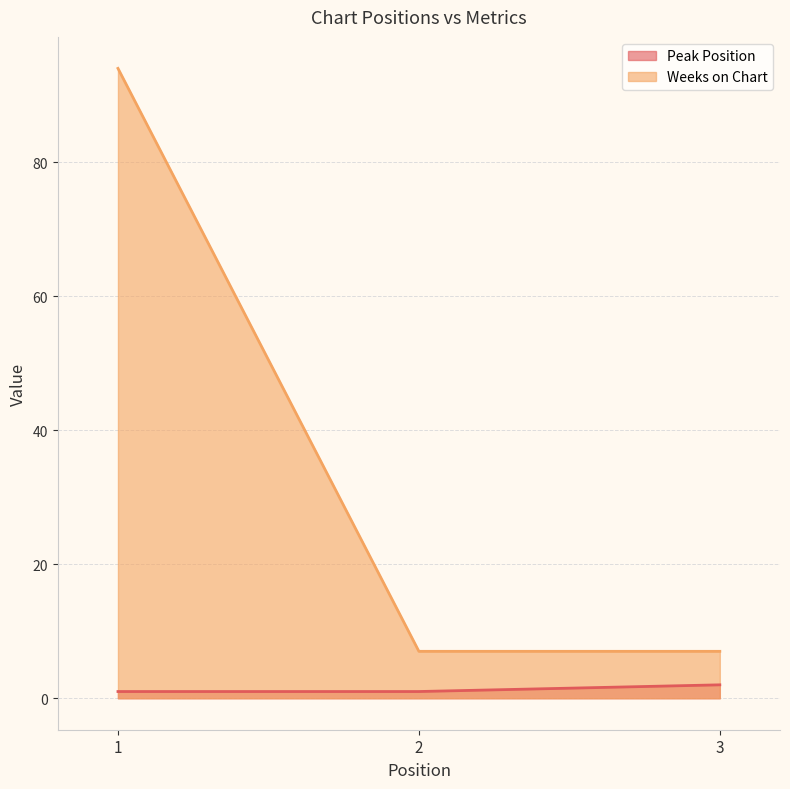

The value of Peak Position at 2 is 1. True or false?

False